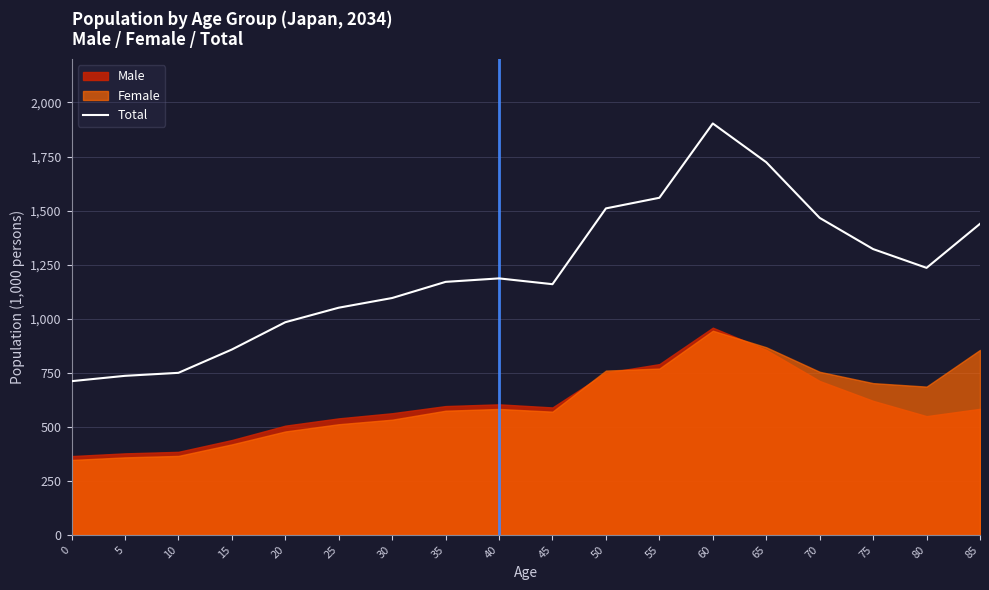

Count the number of categories in the chart.

18